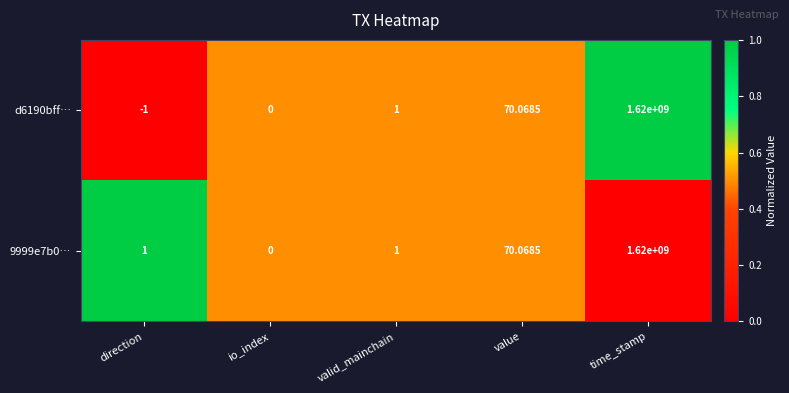

Is the value of d6190bff… at valid_mainchain greater than the value of 9999e7b0… at value?

No